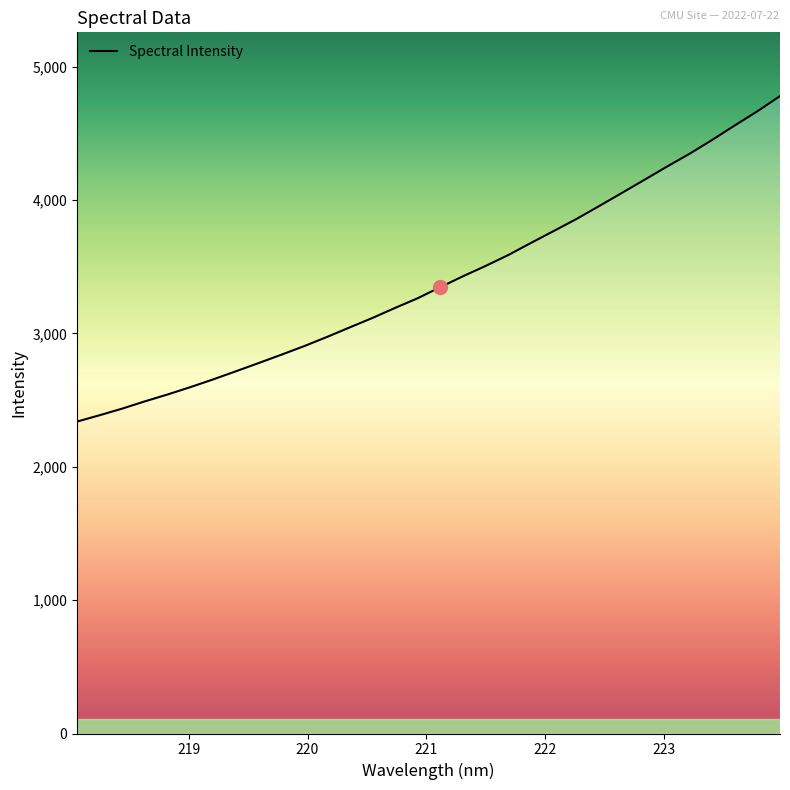

What is the difference between the maximum and minimum values?

2440.1